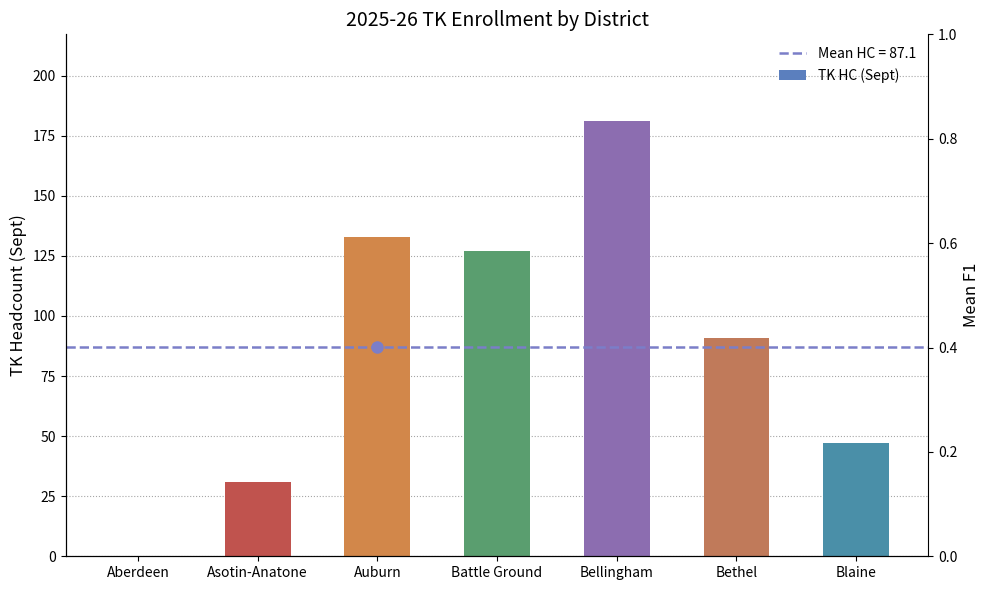

What is the difference between the maximum and minimum values?

181